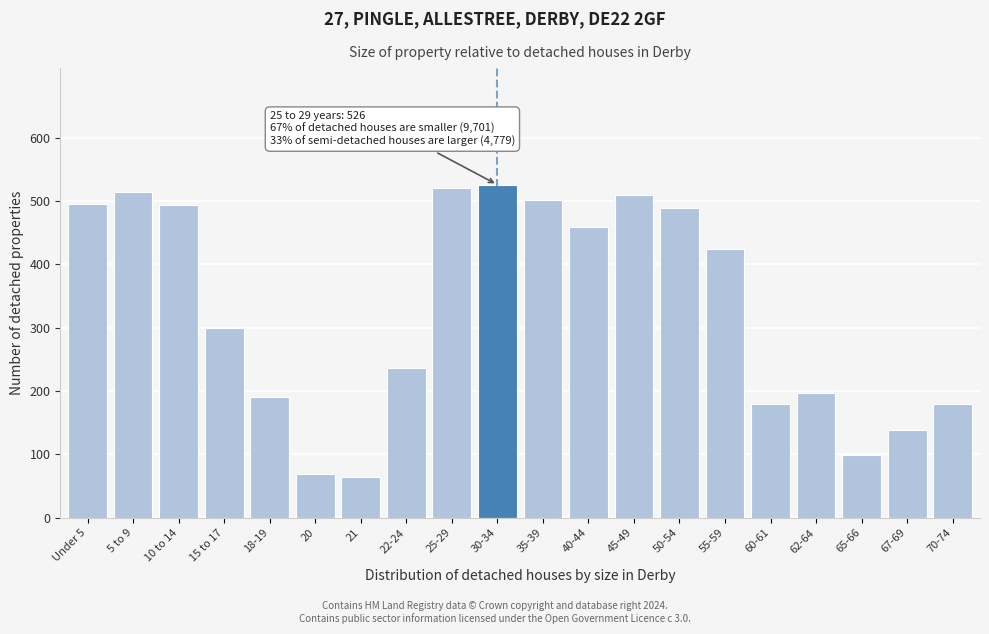

The value at 62-64 is 197. True or false?

True